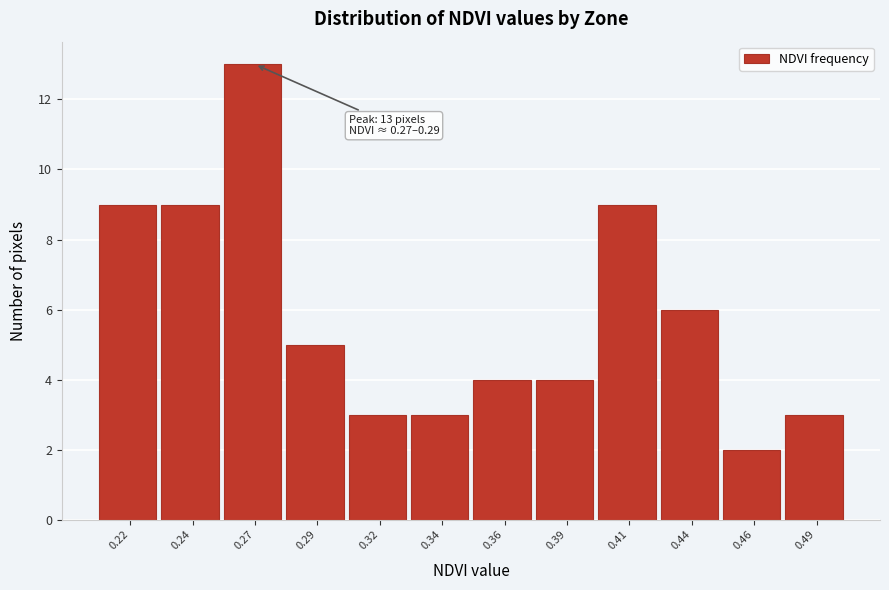

Reading right to left, transcribe all the data shown in this chart.

3	2	6	9	4	4	3	3	5	13	9	9